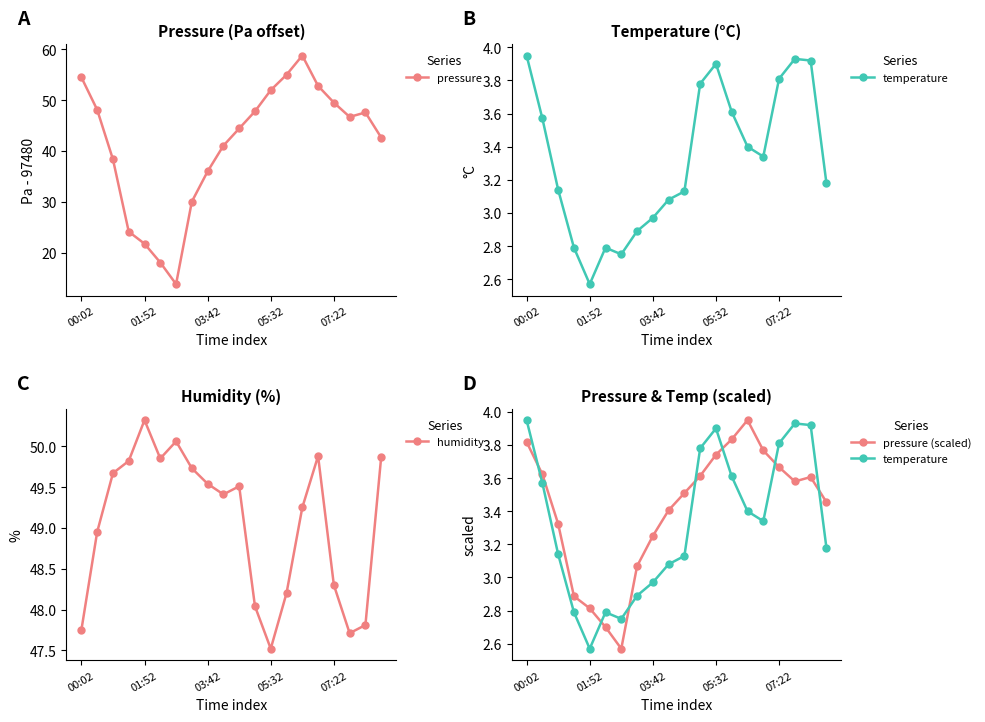

True or false: pressure has more than 0 interior local peaks.

True